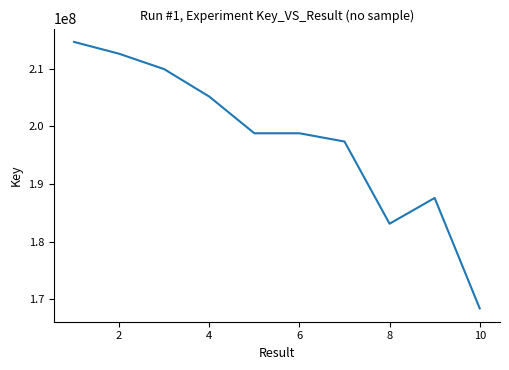

What is the minimum value shown in the chart?

168401579